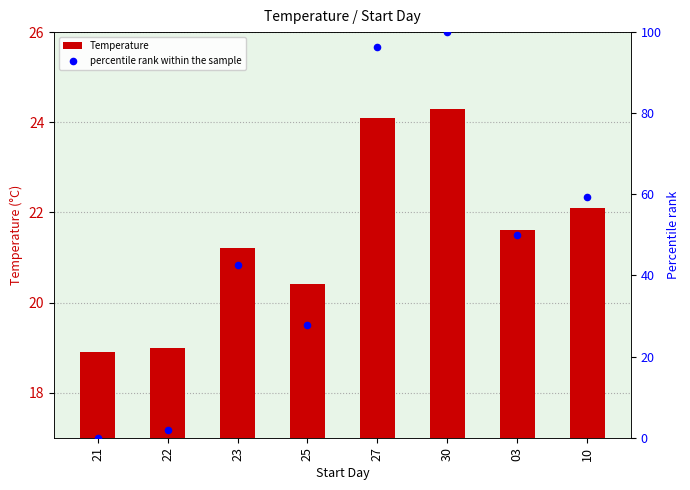

Which series has the largest Y range (max minus min)?

percentile rank within the sample